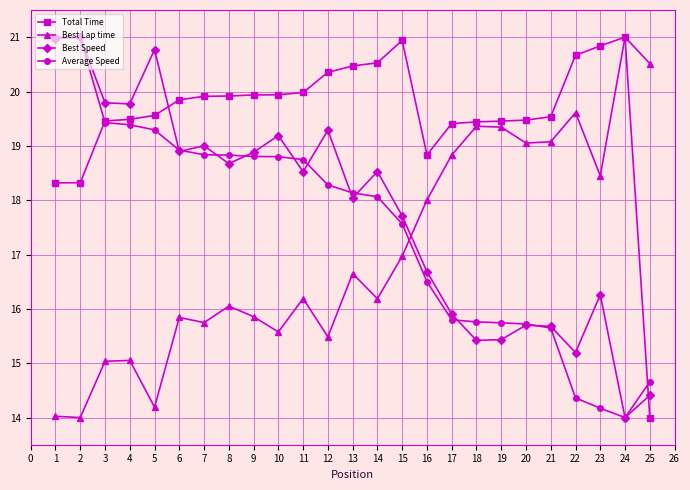

What is the value of the Total Time point at the 15th from the left?

20.9